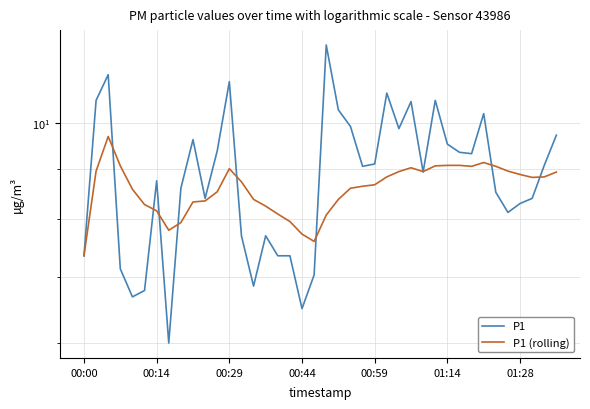

Which category has the lowest value in the P1 (rolling) series?

00:00